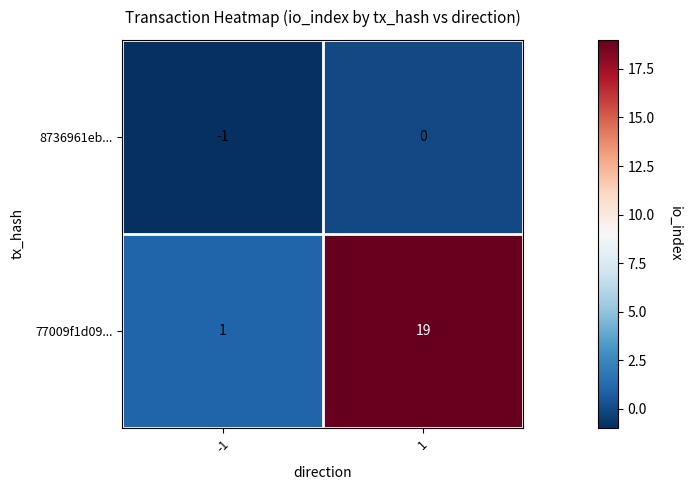

What is the maximum value shown in the chart?

19